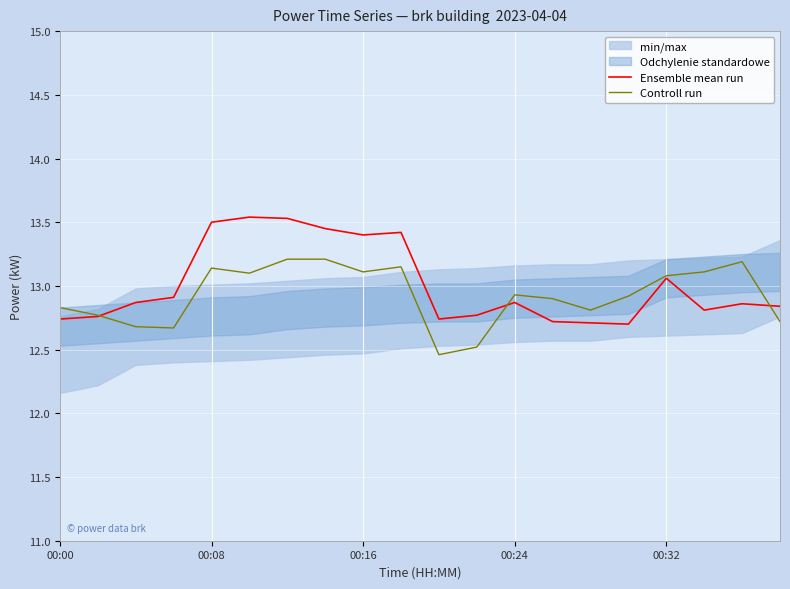

At which category is the sum across all series the highest?

6